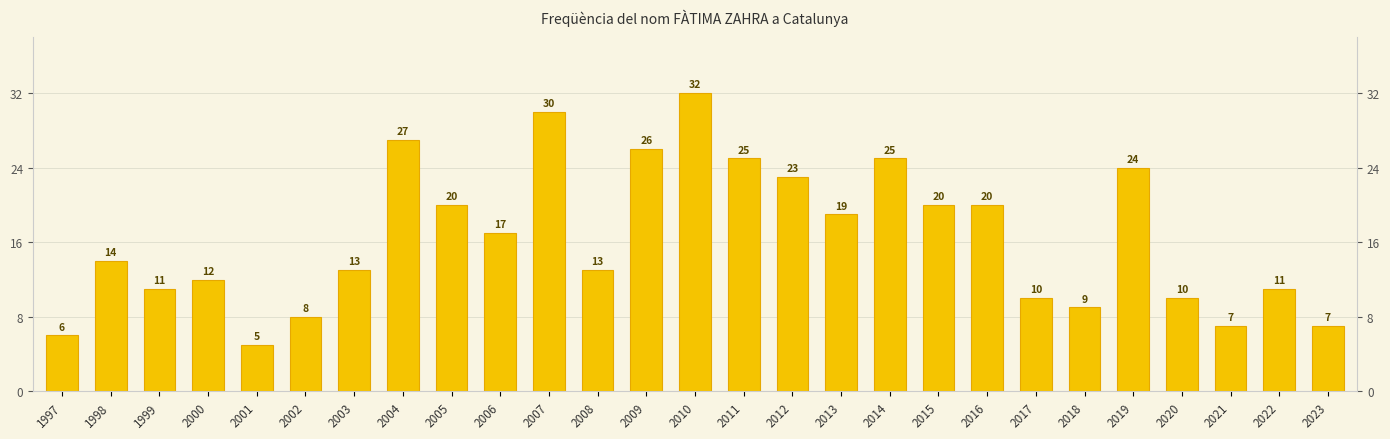

What is the average value?

16